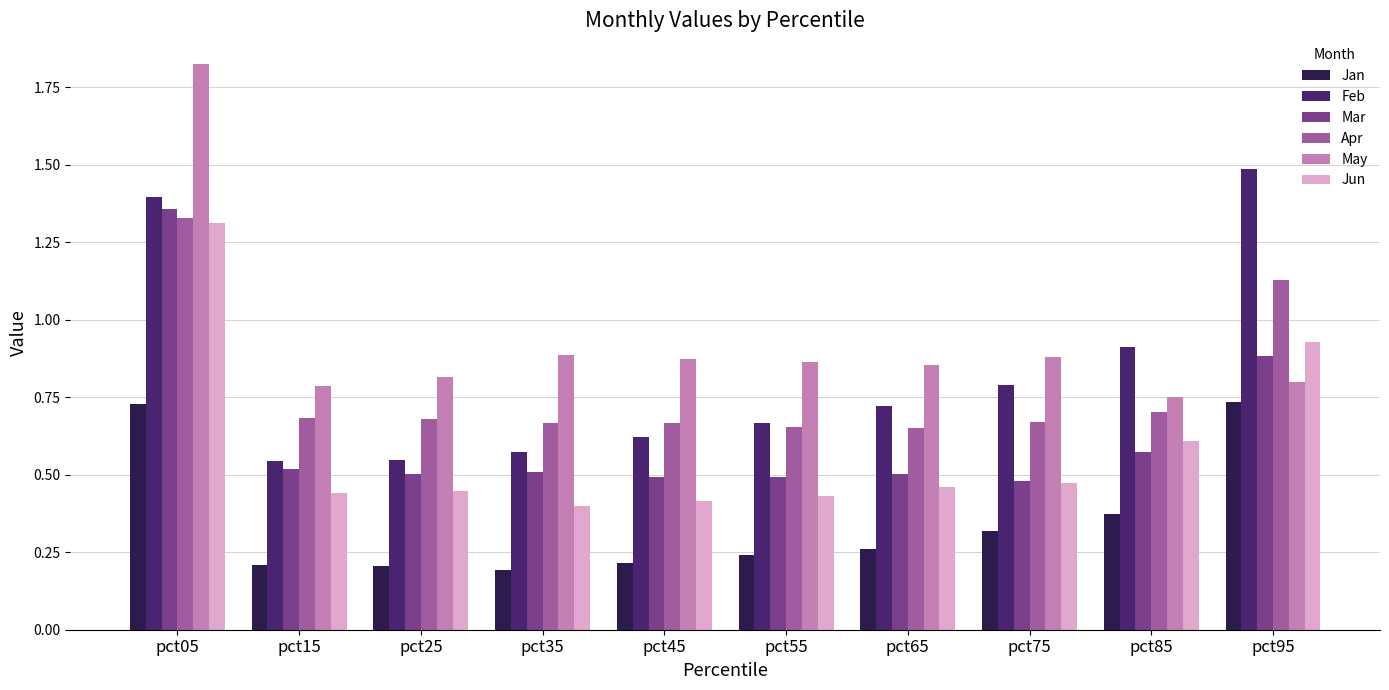

At which label does May reach its peak?

pct05